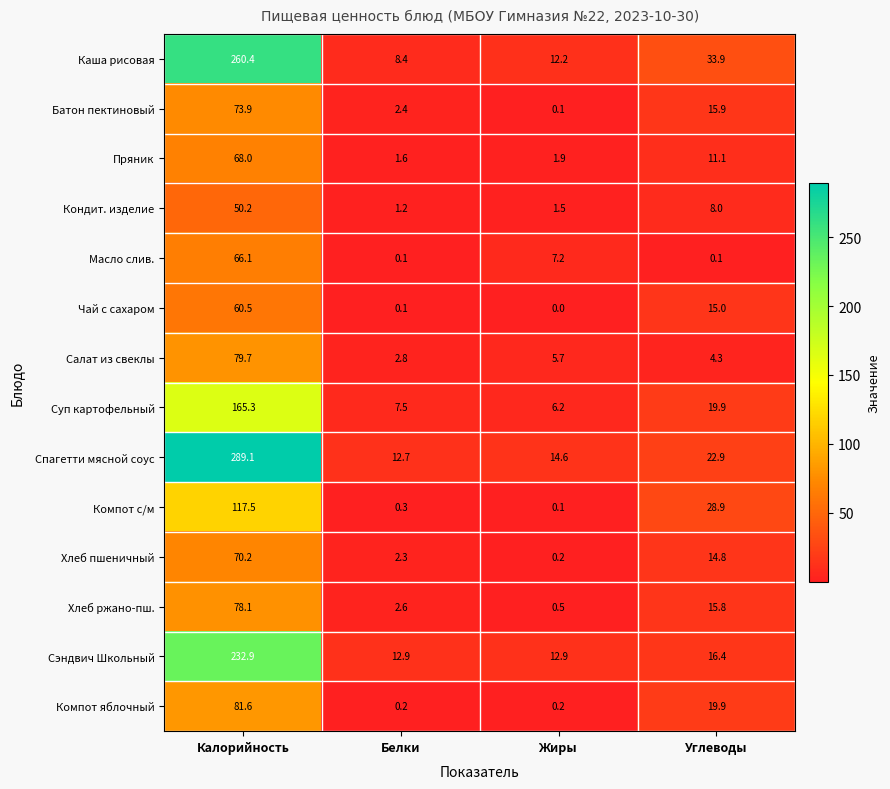

Rank the series by their maximum value, from lowest to highest.

Кондит. изделие, Чай с сахаром, Масло слив., Пряник, Хлеб пшеничный, Батон пектиновый, Хлеб ржано-пш., Салат из свеклы, Компот яблочный, Компот с/м, Суп картофельный, Сэндвич Школьный, Каша рисовая, Спагетти мясной соус